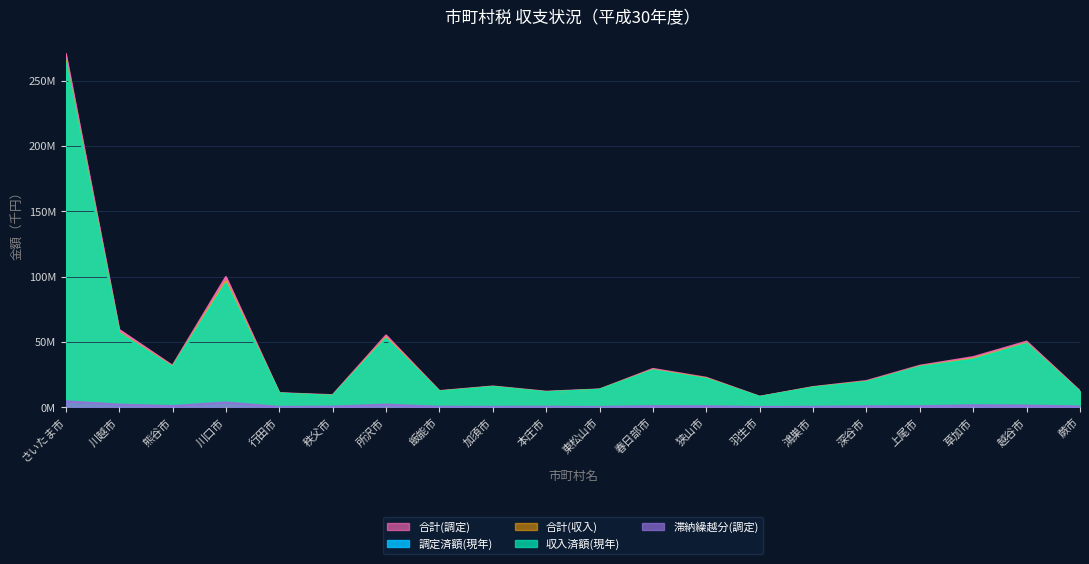

What is the sum of the 滞納繰越分(調定) values at 羽生市 and 飯能市?

549306